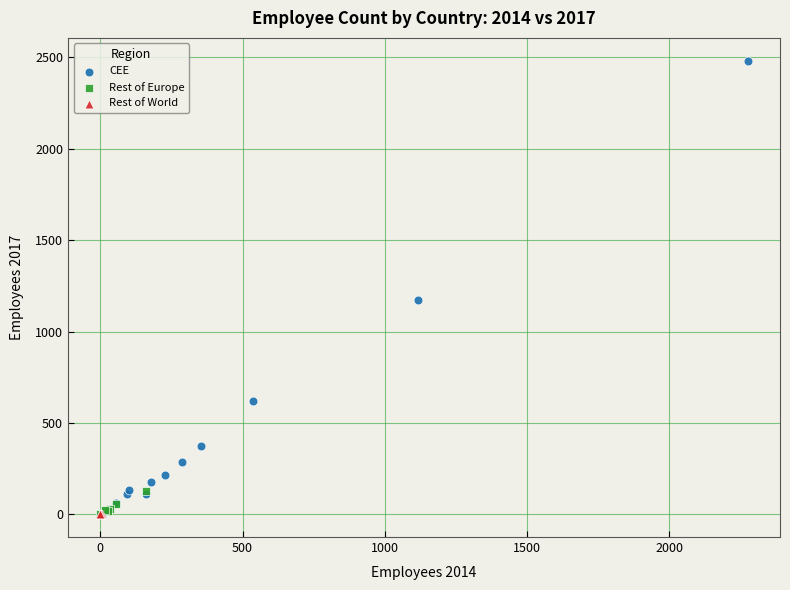

Which series has the widest spread of Y values?

CEE